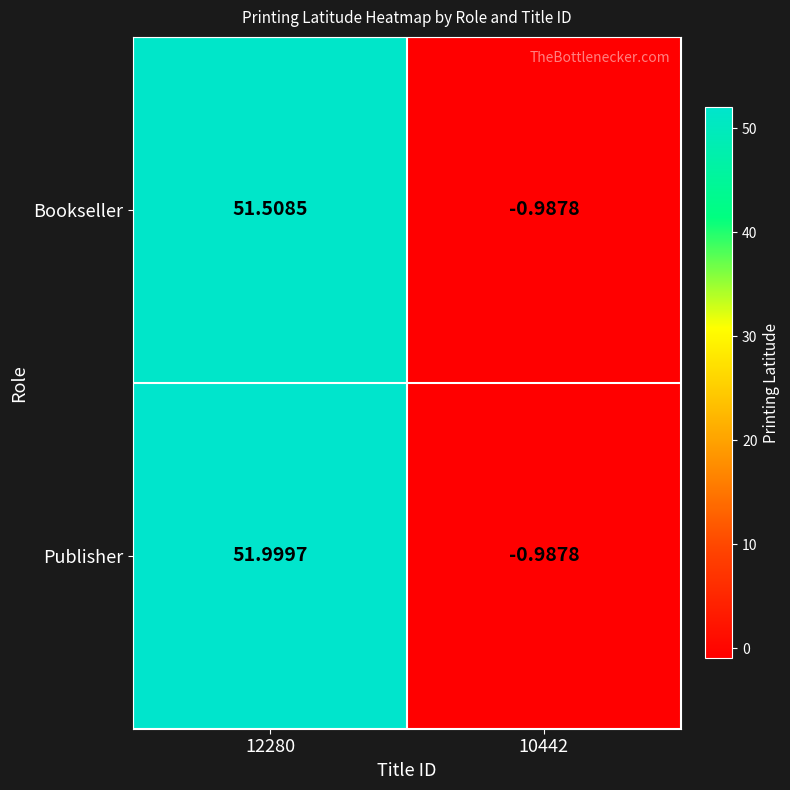

At how many categories does at least one series exceed 4?

1